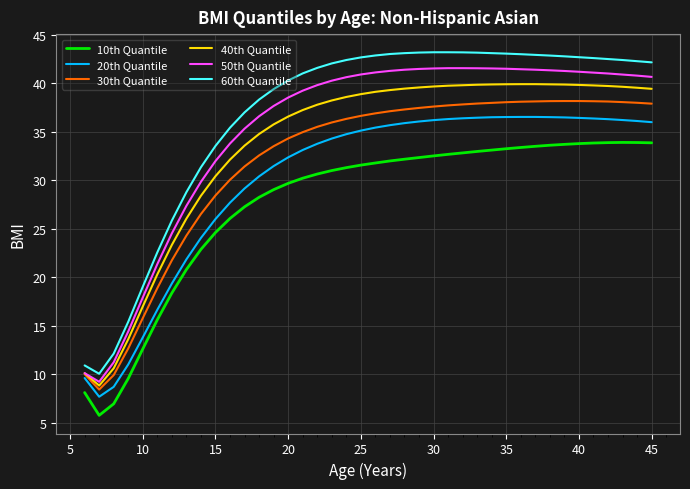

What is the maximum value for 40th Quantile?

39.9